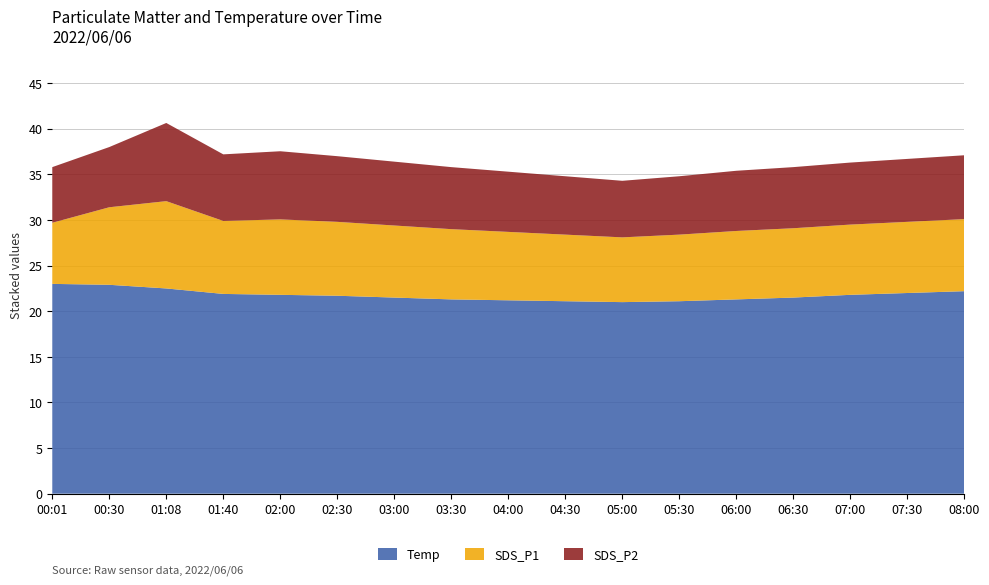

What is the minimum value for Temp?

21.0